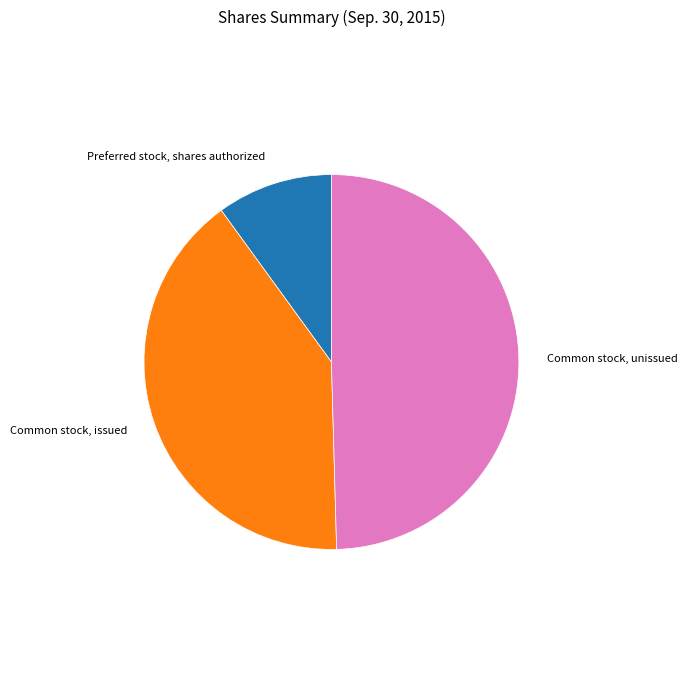

Is there any slice that represents more than half of the pie?

No